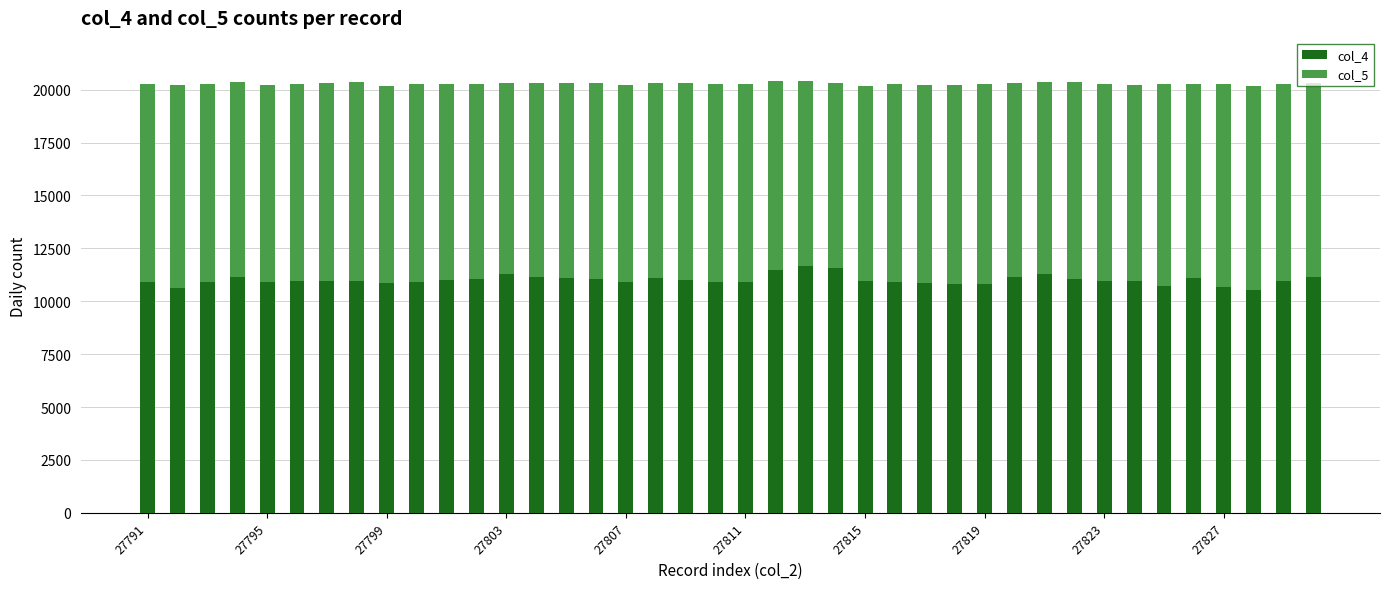

What is the average value of the col_4 series?

11006